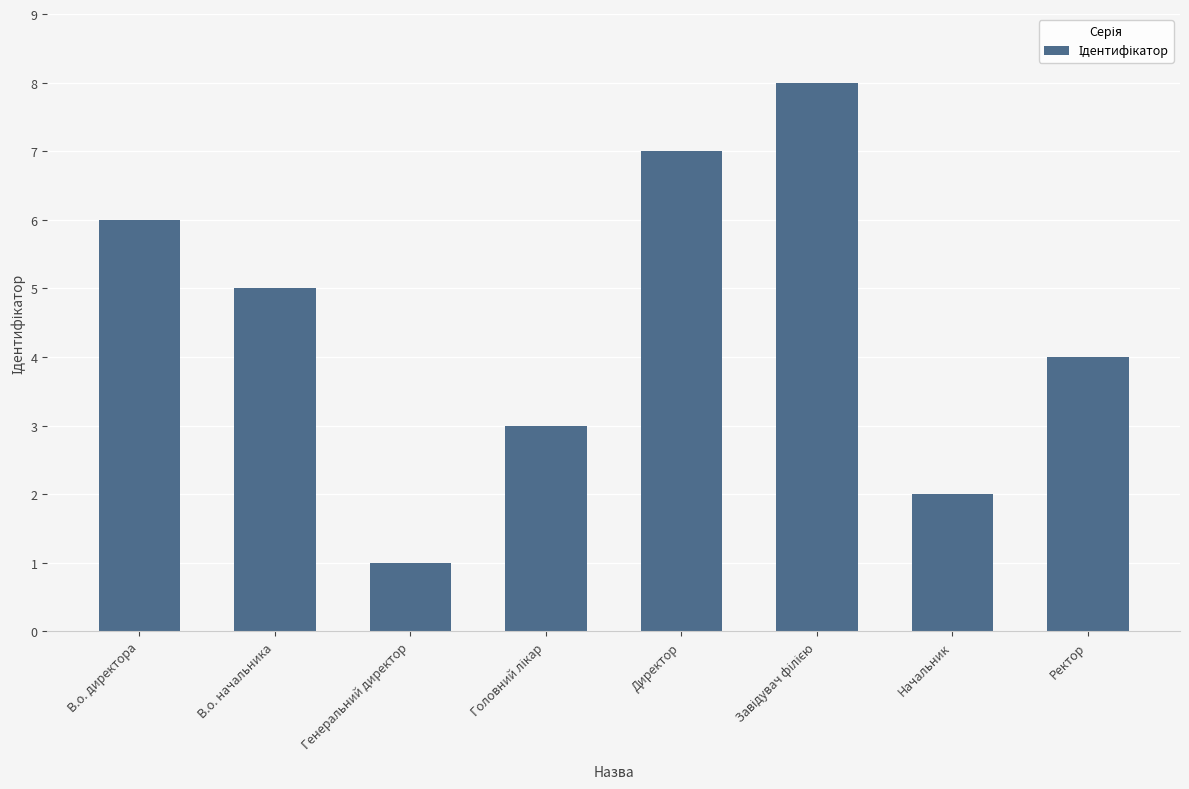

What position from the right is Генеральний директор?

6